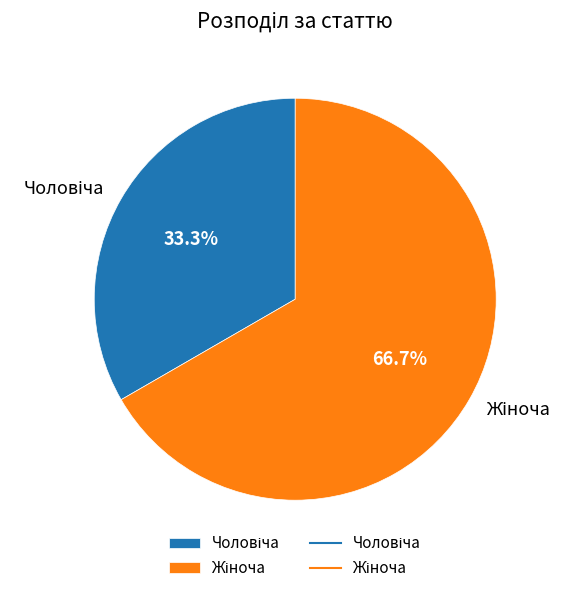

To the nearest percent, what is the difference between the largest and smallest slice percentages?

33%